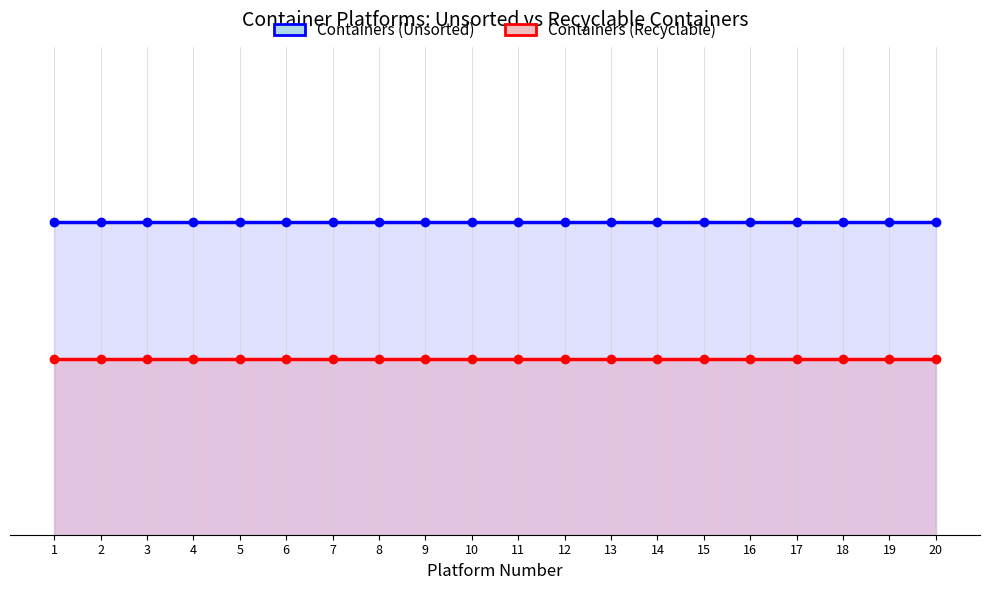

Reading left to right, extract all data points from this chart.

Containers (Unsorted): 1=76	2=76	3=76	4=76	5=76	6=76	7=76	8=76	9=76	10=76	11=76	12=76	13=76	14=76	15=76	16=76	17=76	18=76	19=76	20=76
Containers (Recyclable): 1=69	2=69	3=69	4=69	5=69	6=69	7=69	8=69	9=69	10=69	11=69	12=69	13=69	14=69	15=69	16=69	17=69	18=69	19=69	20=69